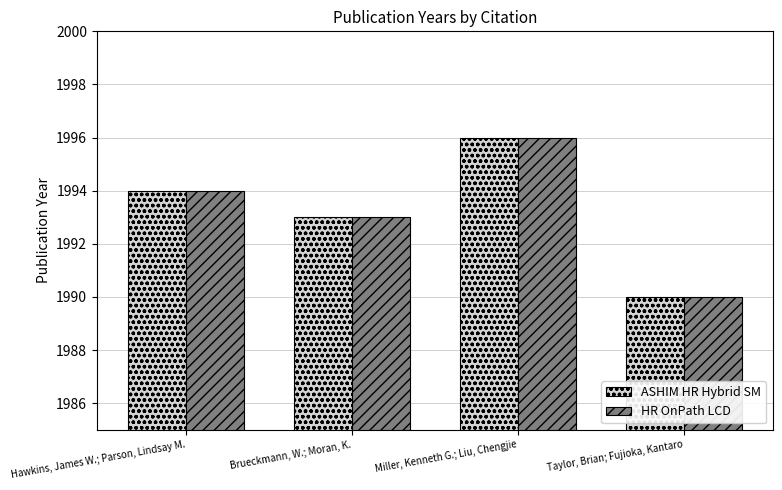

Reading right to left, extract all data points from this chart.

ASHIM HR Hybrid SM: 1990	1996	1993	1994
HR OnPath LCD: 1990	1996	1993	1994